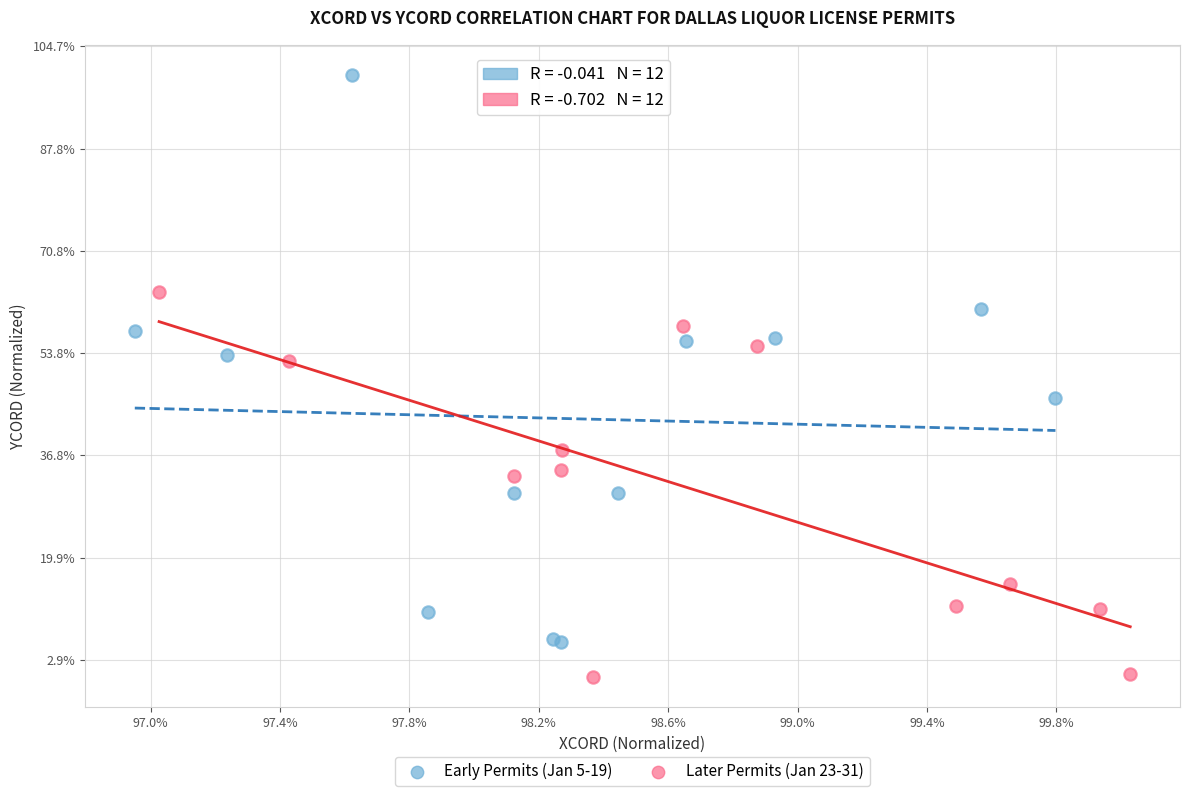

Which series contains the lowest Y value?

Later Permits (Jan 23-31)